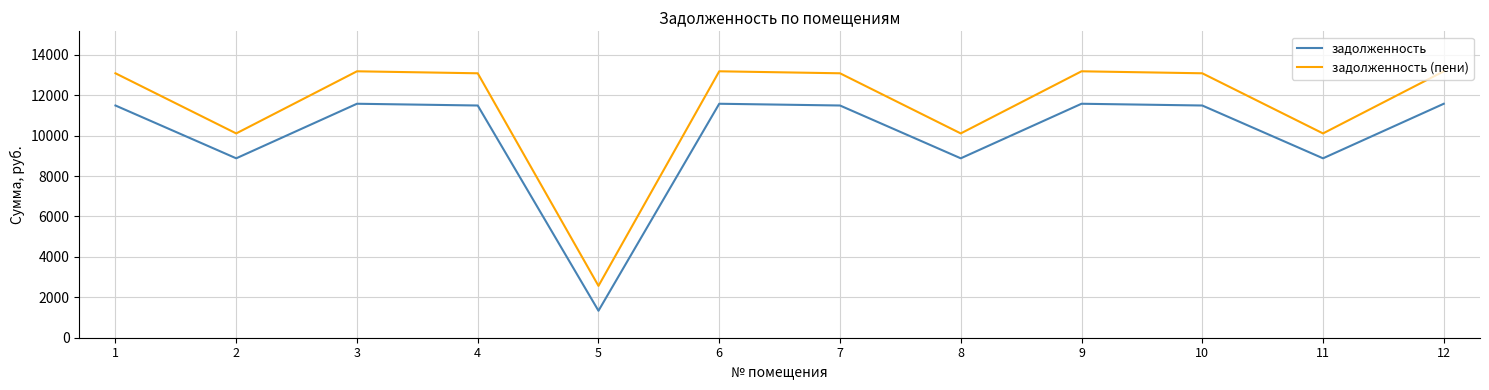

The value of задолженность at 11 is 3517.0. True or false?

False